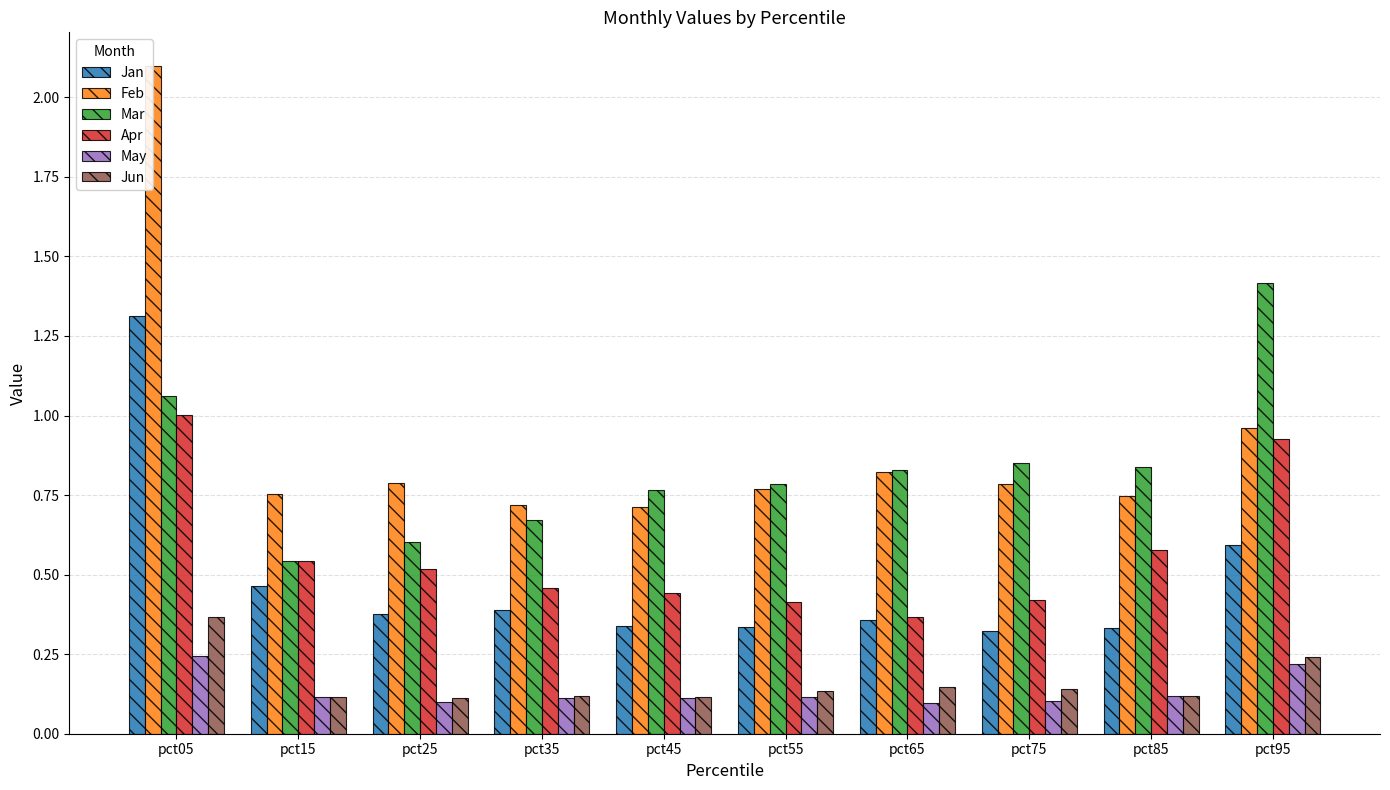

Are the bars horizontal?

No